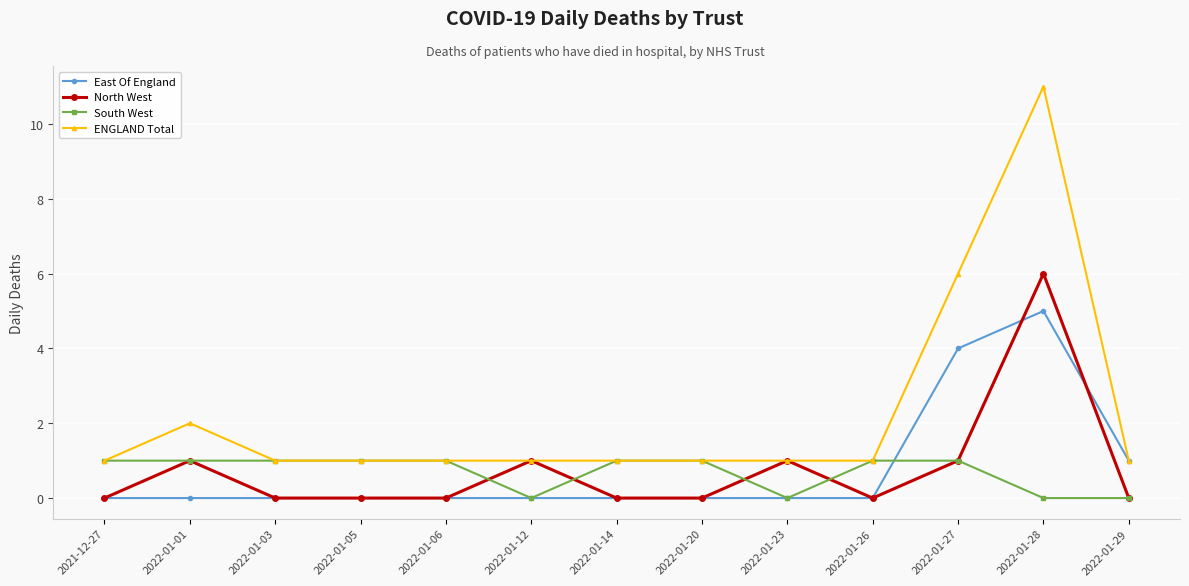

At which category is the sum across all series the highest?

2022-01-28